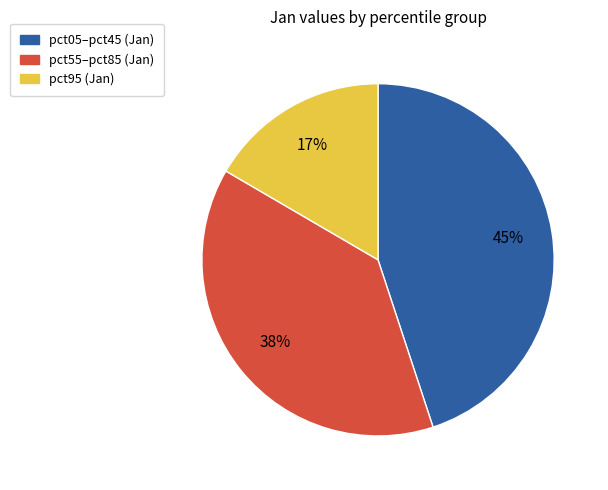

Does any single category account for the majority?

No